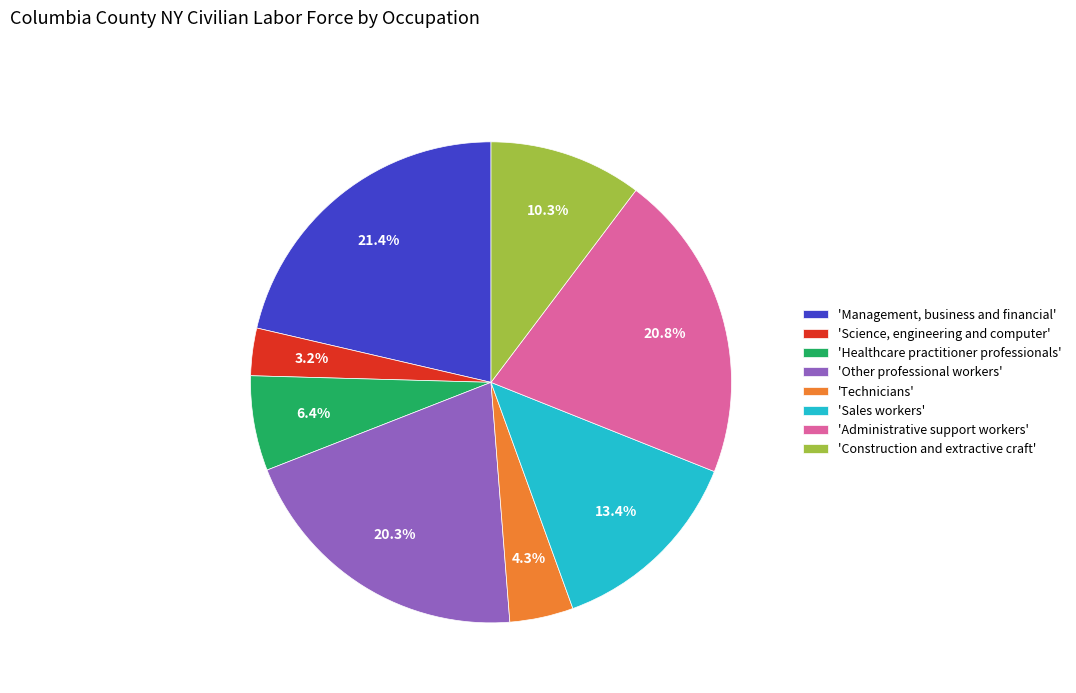

Is the sum of 'Administrative support workers' and 'Sales workers' greater than half?

No